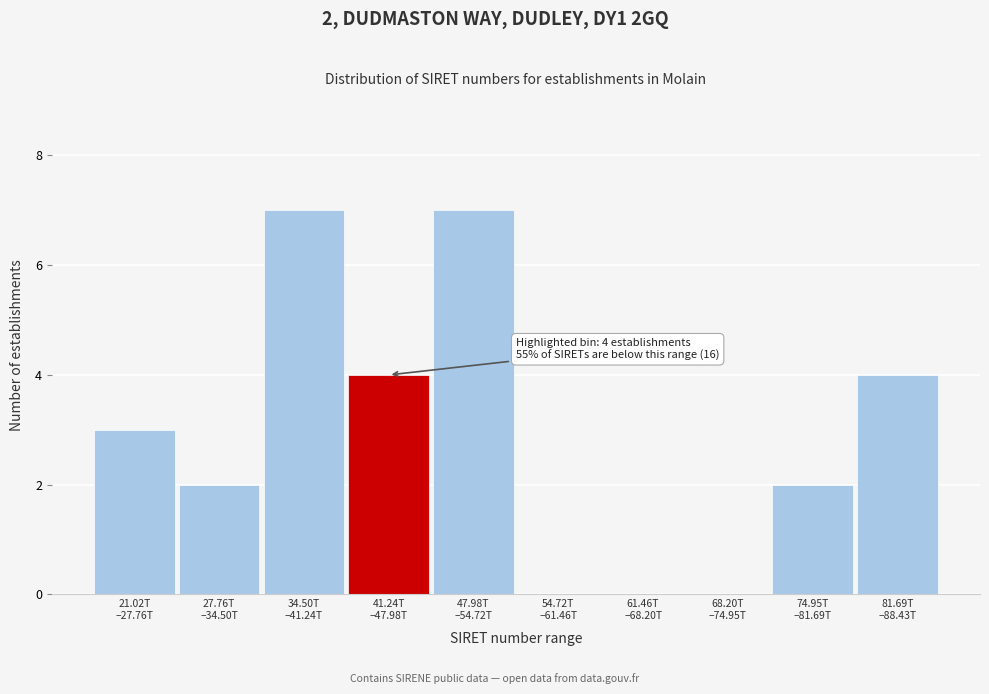

What is the maximum value shown in the chart?

7